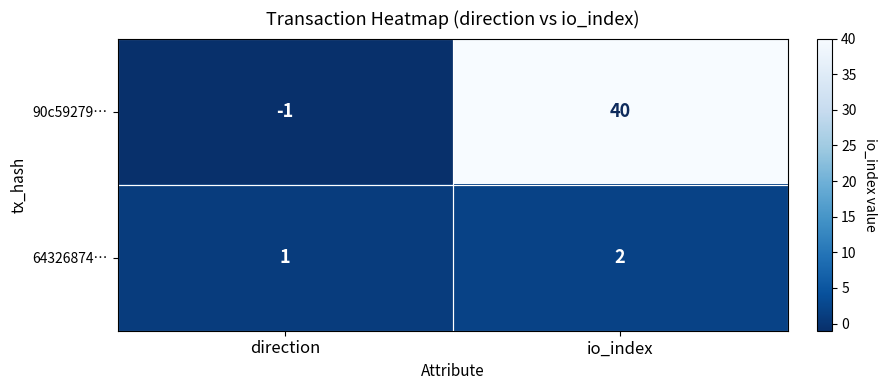

At which category does the chart reach its peak across all series?

io_index